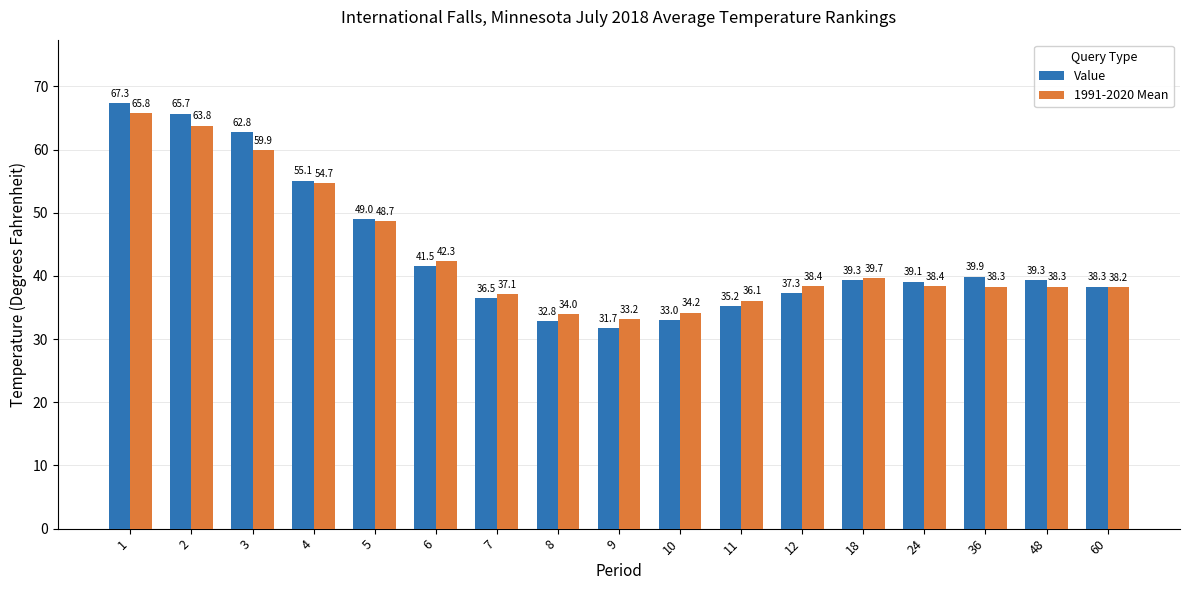

At which label does 1991-2020 Mean reach its peak?

1